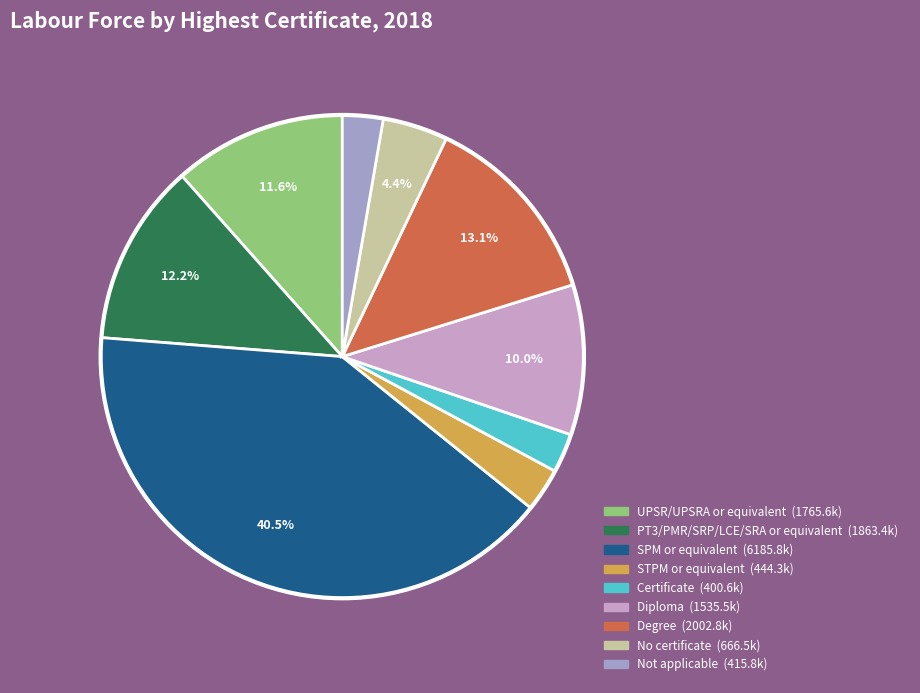

Is it true that No certificate is 4% of the pie?

True